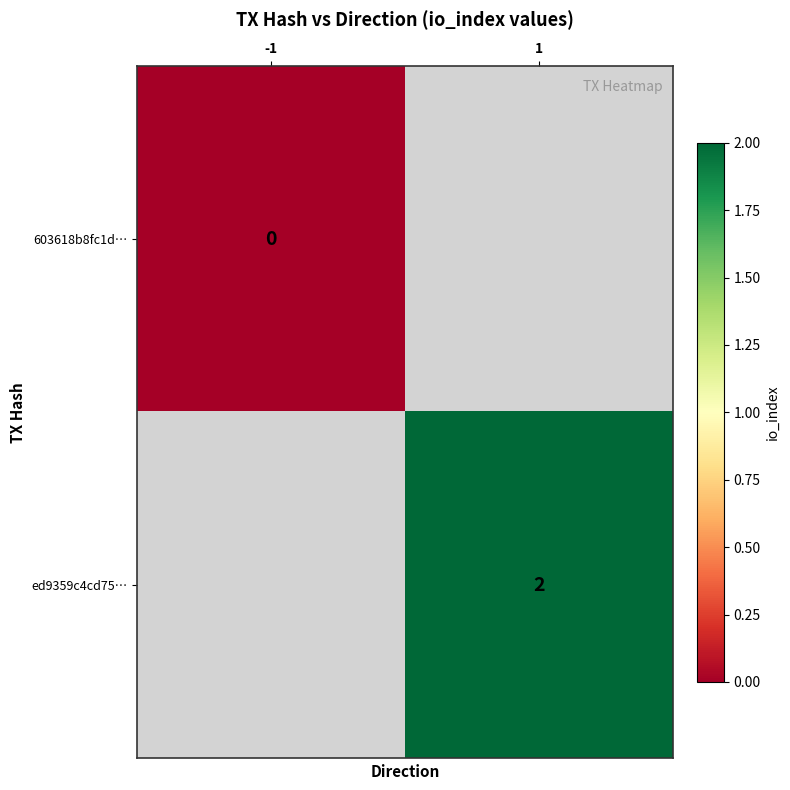

Is it true that ed9359c4cd75… equals 2 at 1?

True